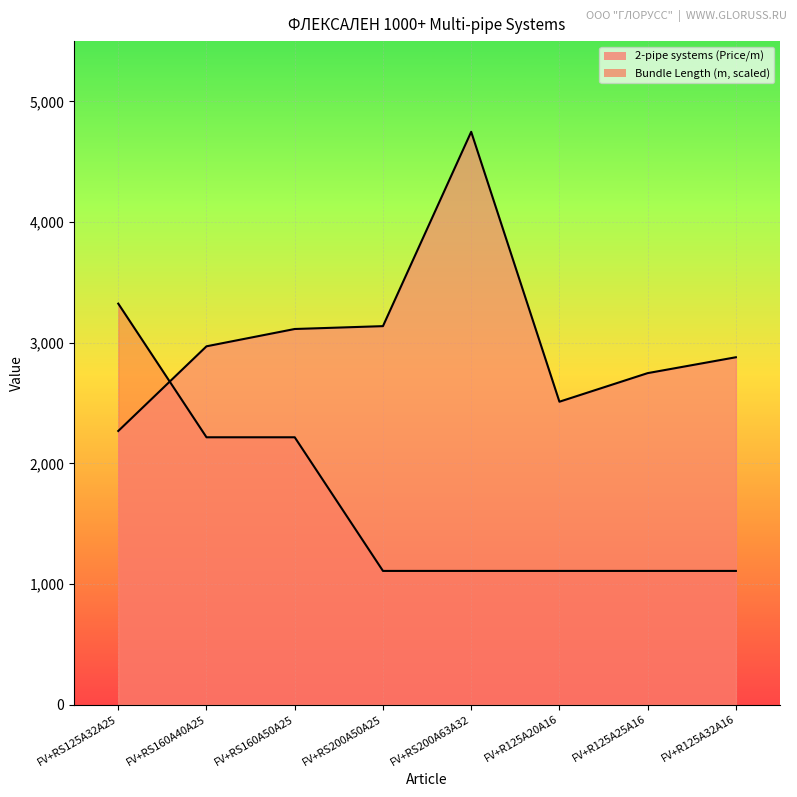

What is the greatest value displayed?

4748.1